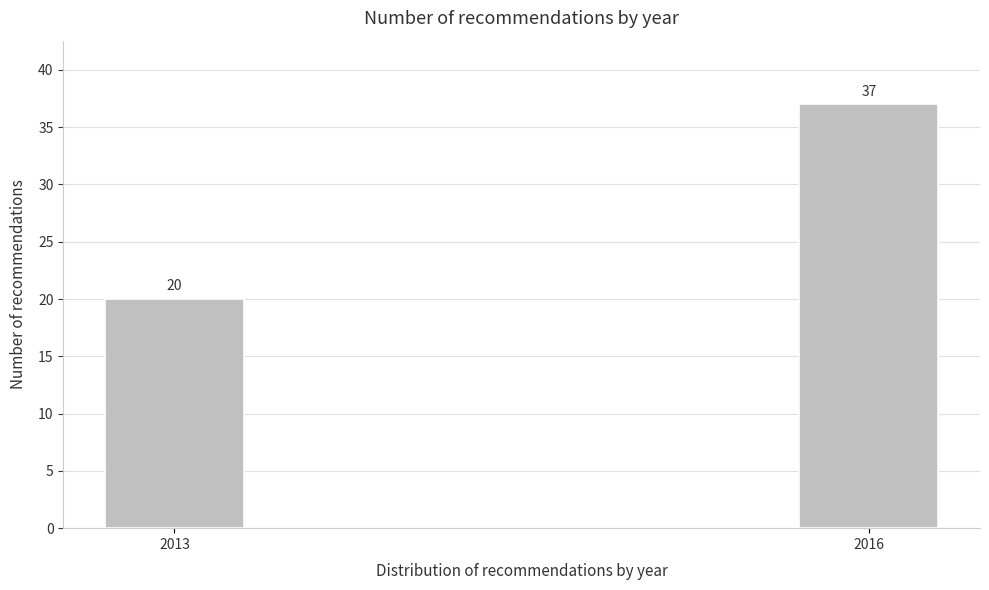

Reading left to right, what are all the values shown in this chart?

20	37